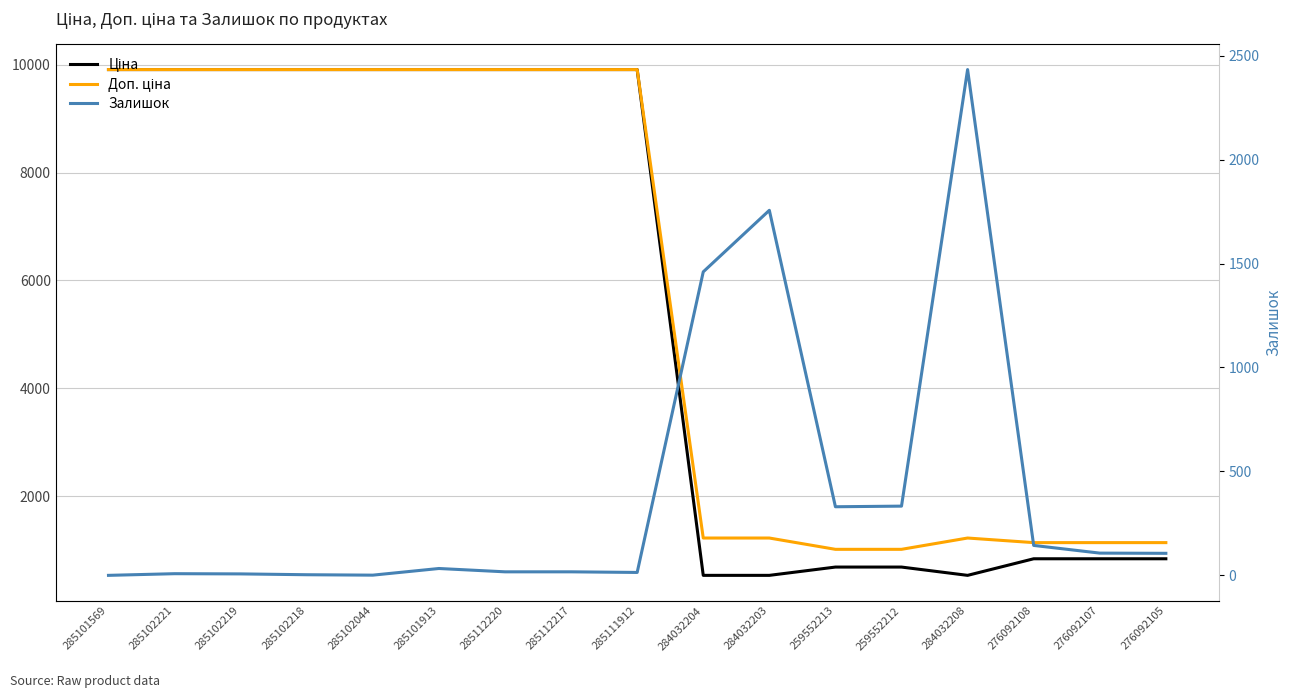

What is the difference between the maximum and minimum values in the Залишок series?

2433.0